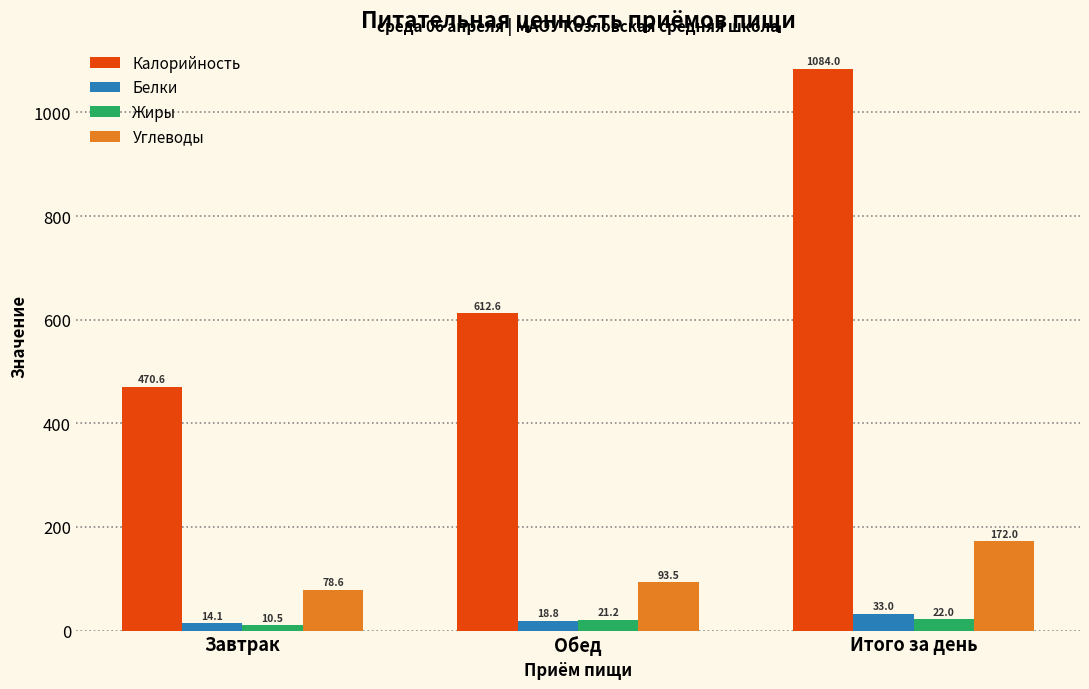

What are all the series names shown in the legend?

Калорийность, Белки, Жиры, Углеводы